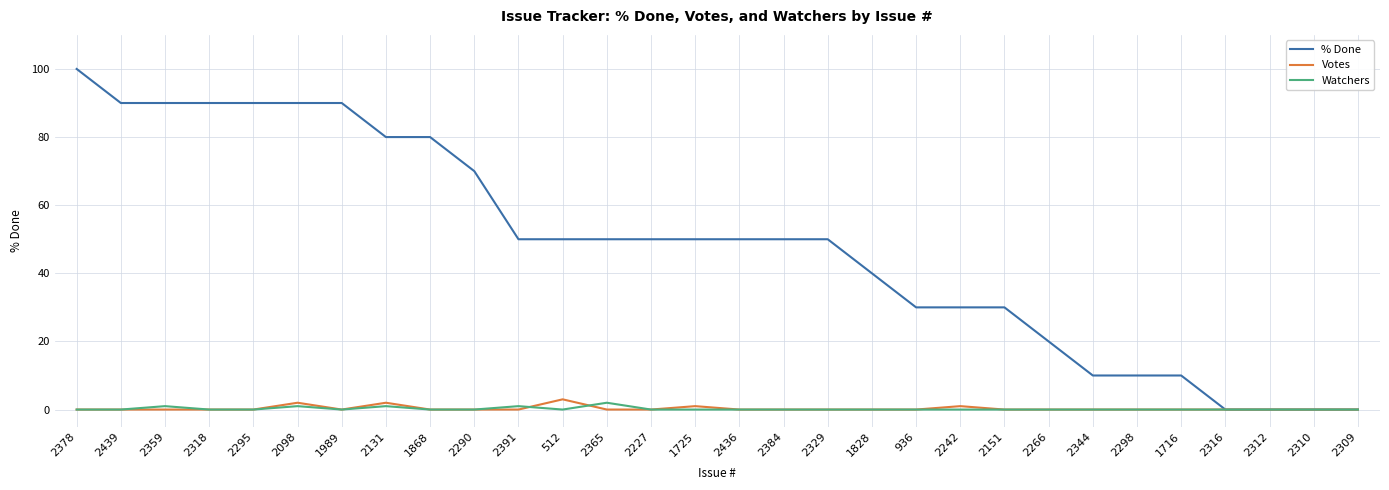

What is the difference between the second highest and minimum values in the Votes series?

2